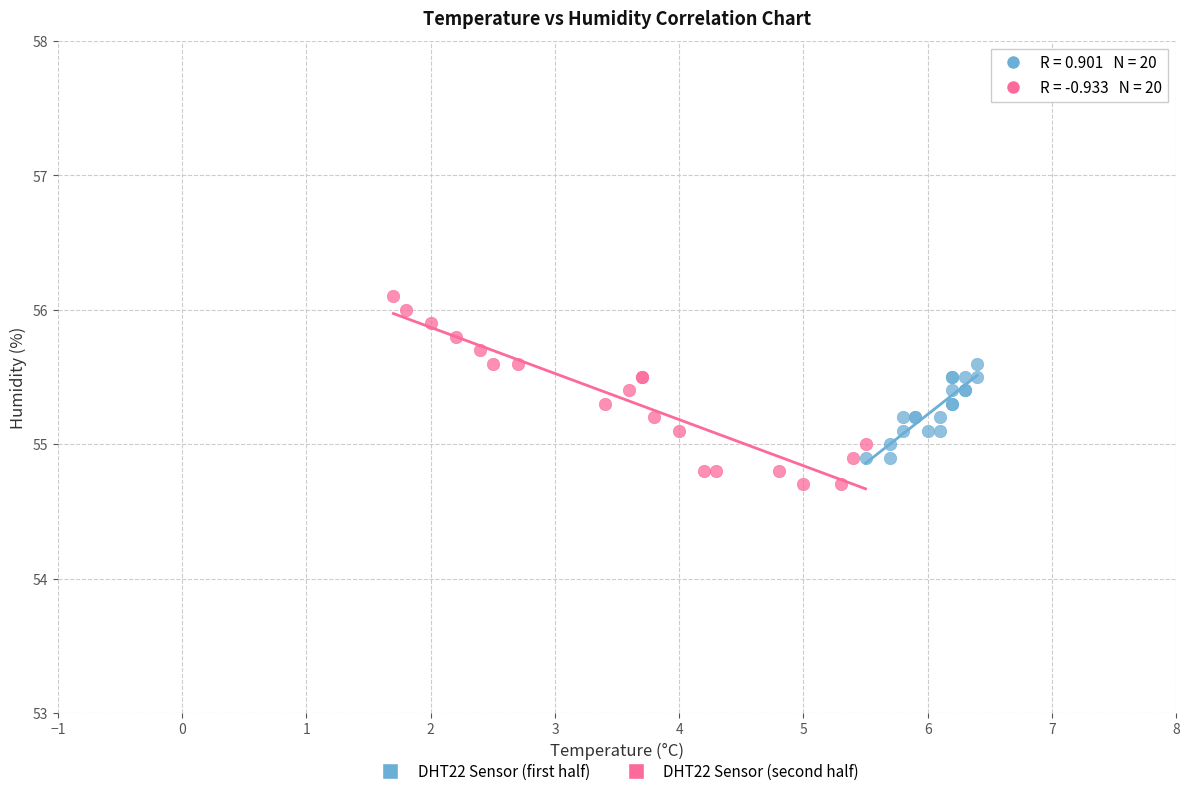

Which series contains the highest Y value?

DHT22 Sensor (second half)